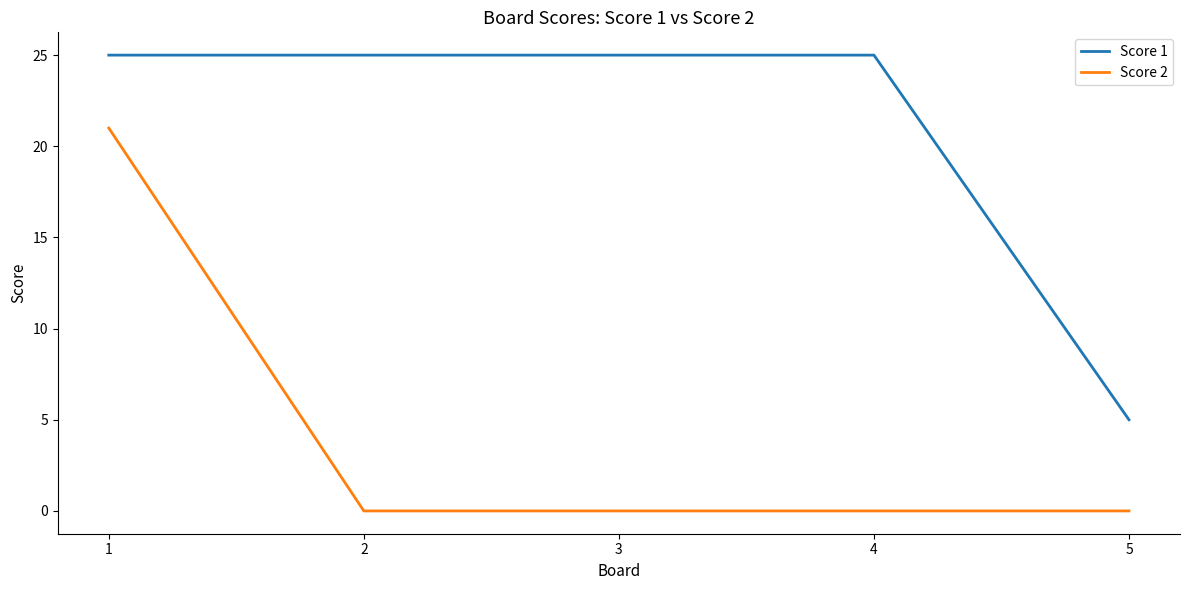

At which category is the sum across all series the highest?

1